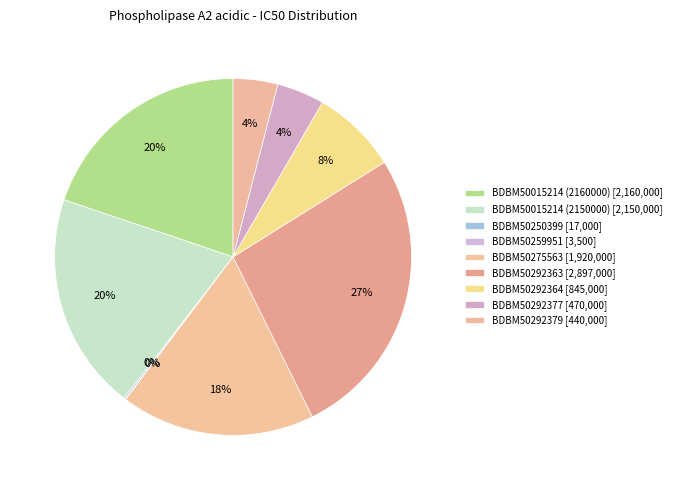

Which category has the biggest portion of the pie?

BDBM50292363